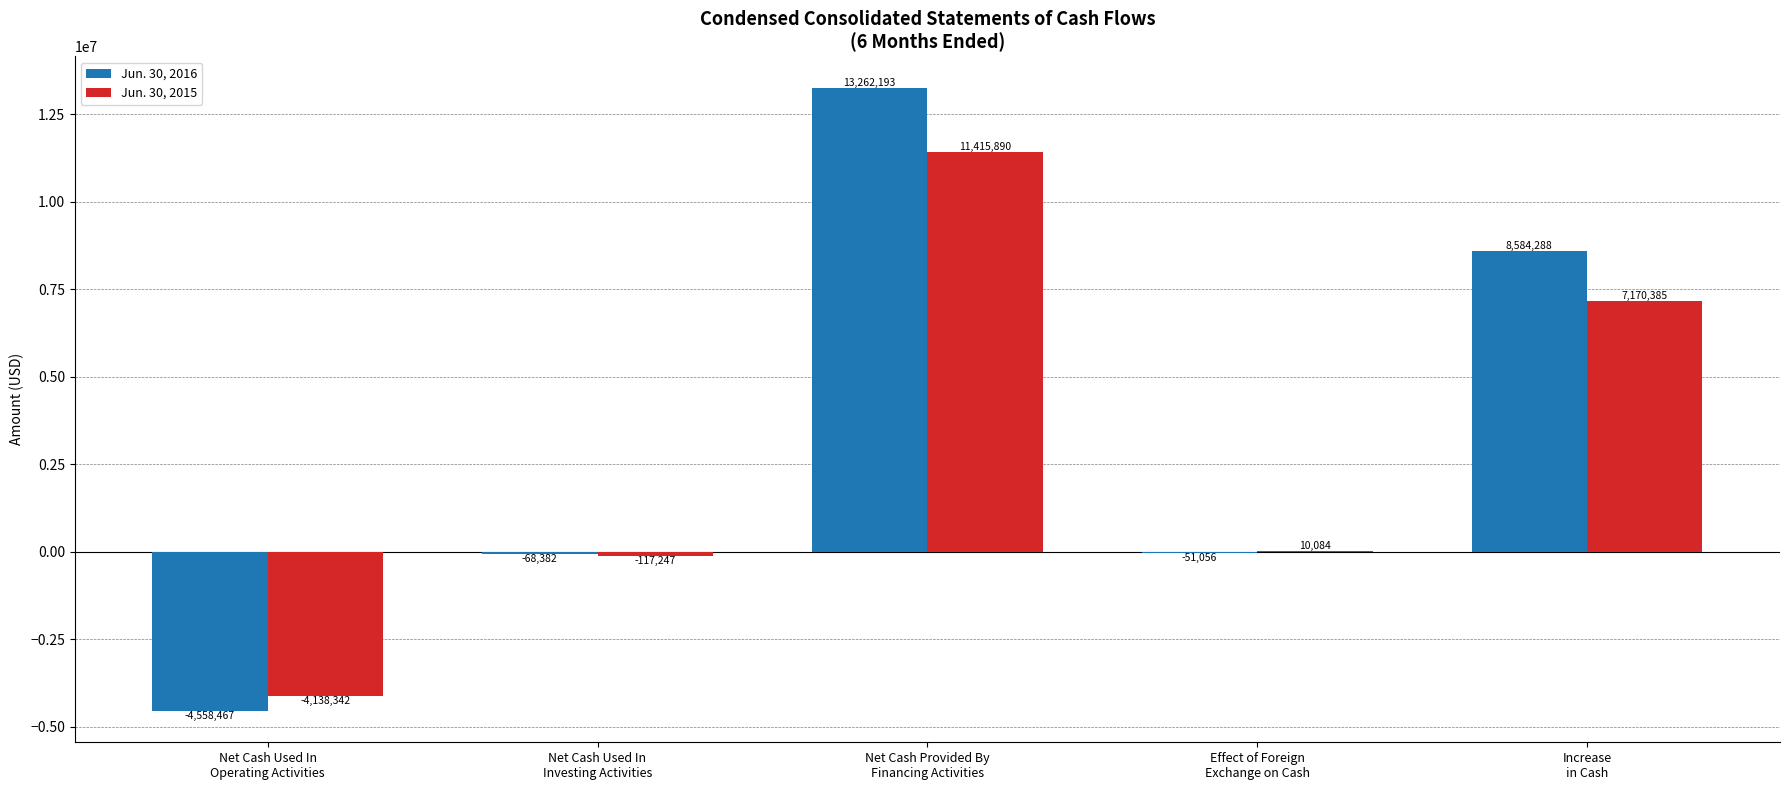

At which label does Jun. 30, 2015 first exceed 10084?

Net Cash Provided By
Financing Activities